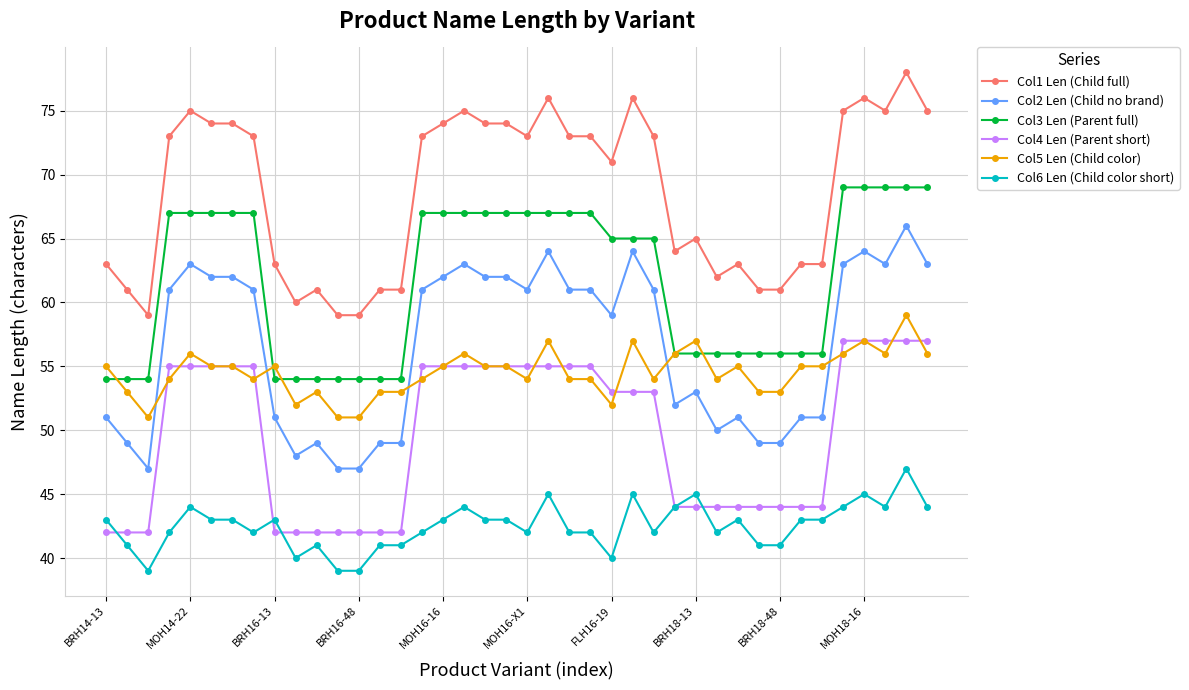

What is the smallest value displayed?

39